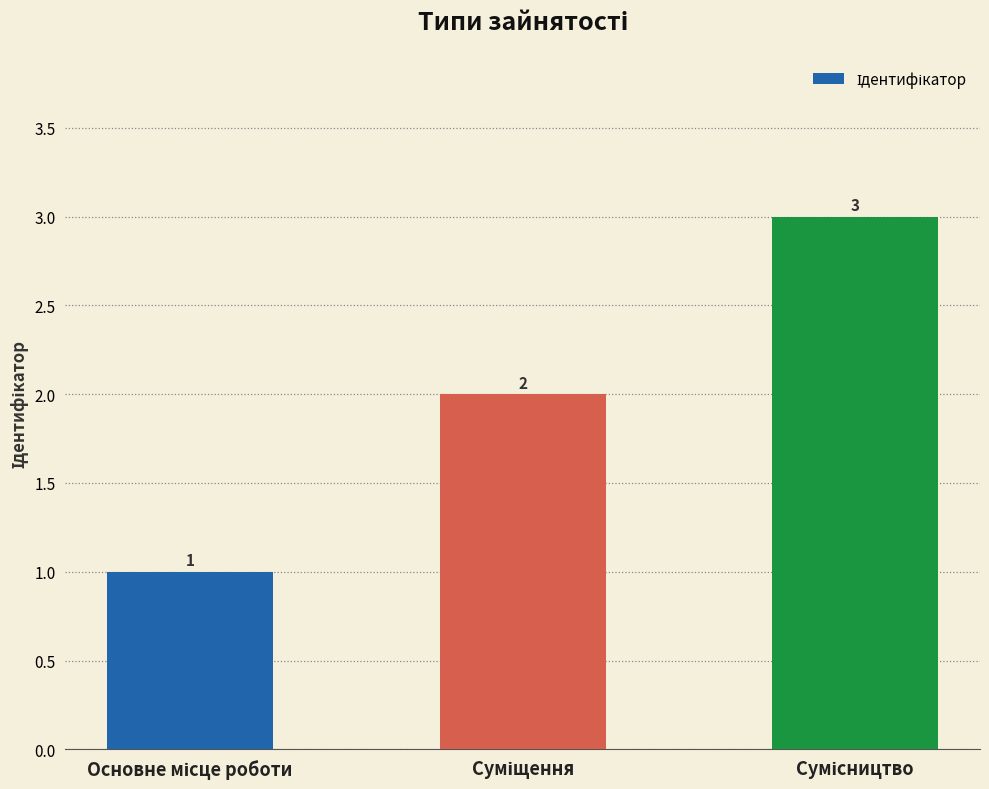

What is the value of the 3rd bar from the left?

3